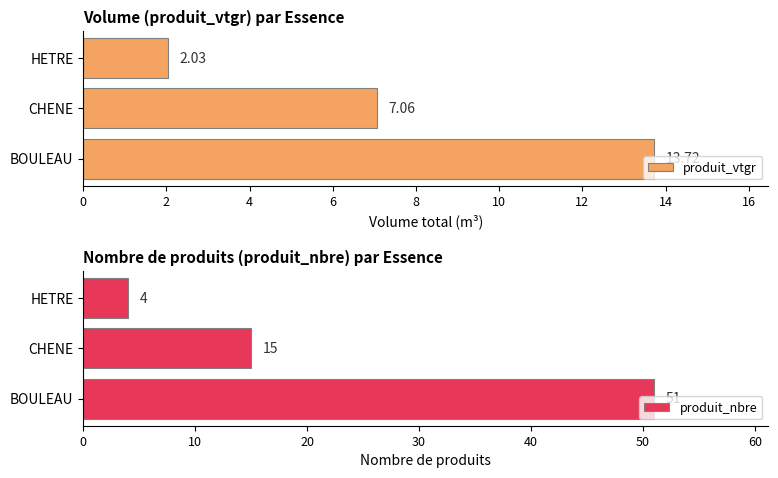

Count the produit_nbre values in the range 4 to 51.

3